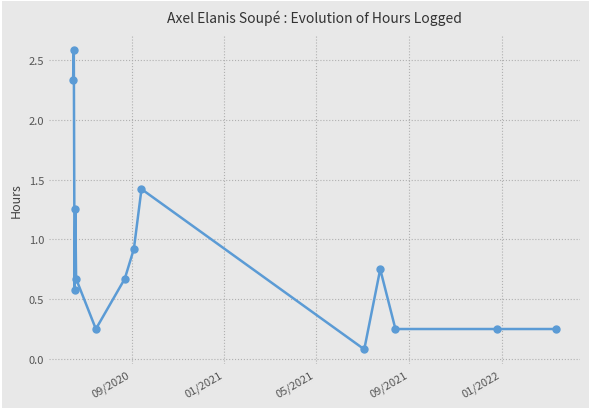

What is the maximum value shown in the chart?

2.6